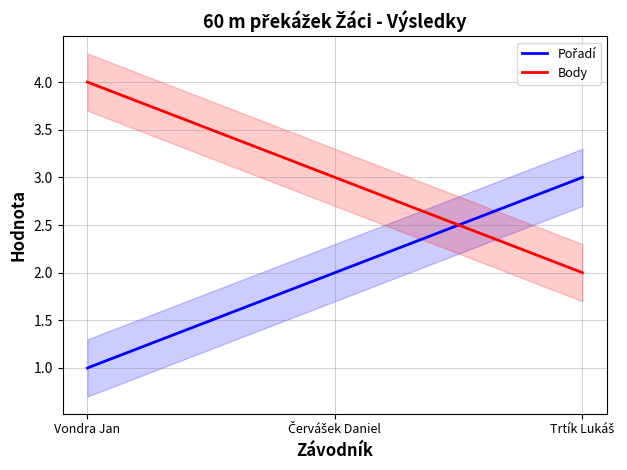

At which label is Body closest to 3?

Červášek Daniel